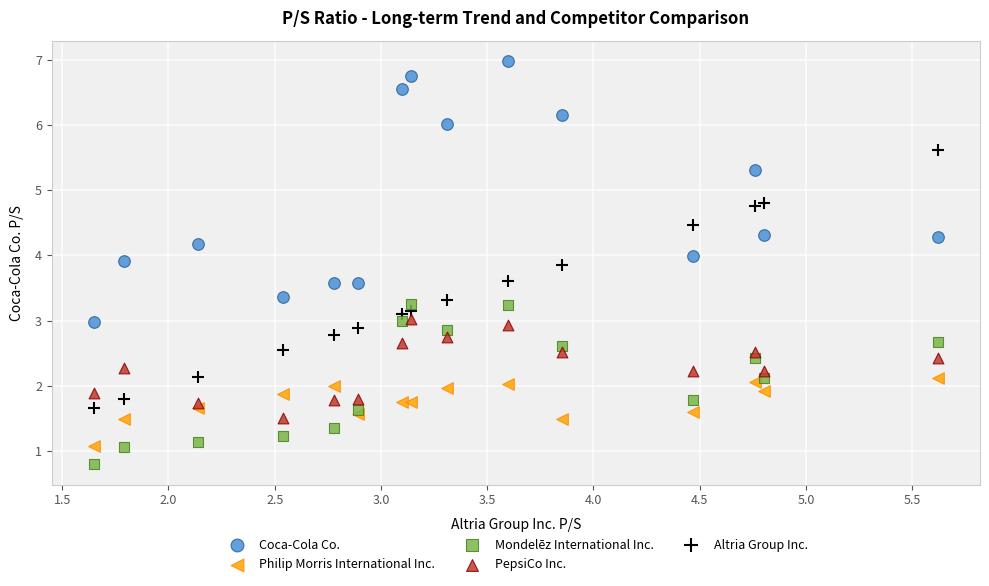

What are all the series names shown in the legend?

Coca-Cola Co., Philip Morris International Inc., Mondelēz International Inc., PepsiCo Inc., Altria Group Inc.